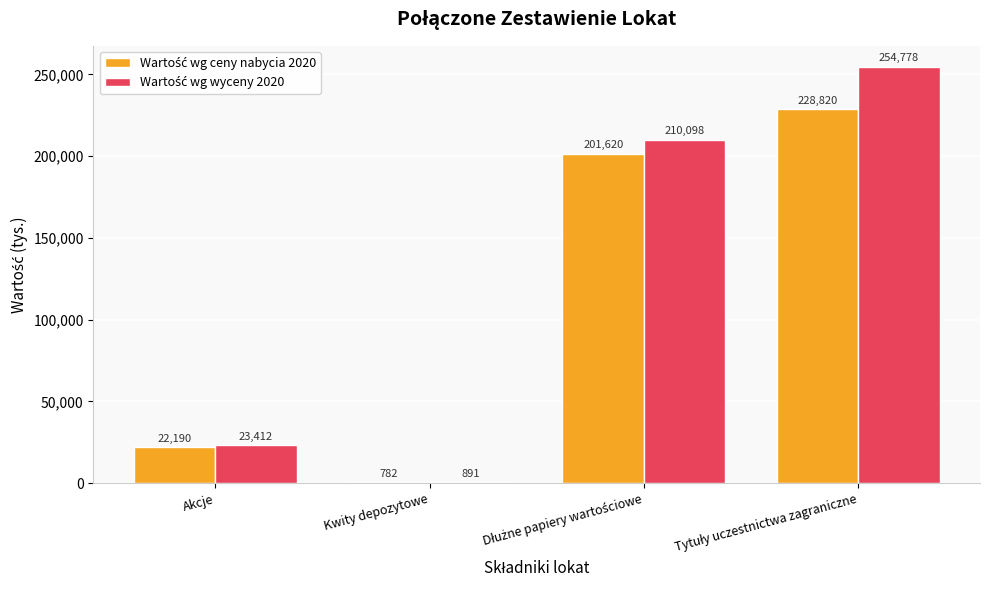

Reading right to left, list all the values displayed in this chart.

Wartość wg ceny nabycia 2020: 228820	201620	782	22190
Wartość wg wyceny 2020: 254778	210098	891	23412